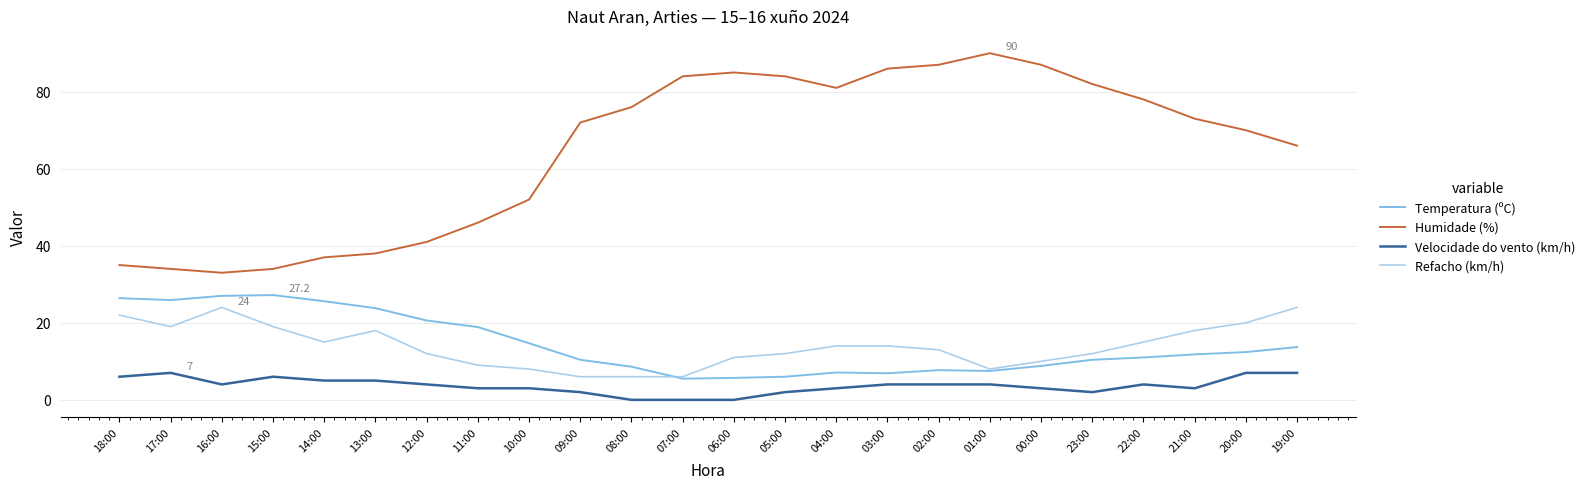

What is the approximate value of Refacho (km/h) at 12:00?

12.0